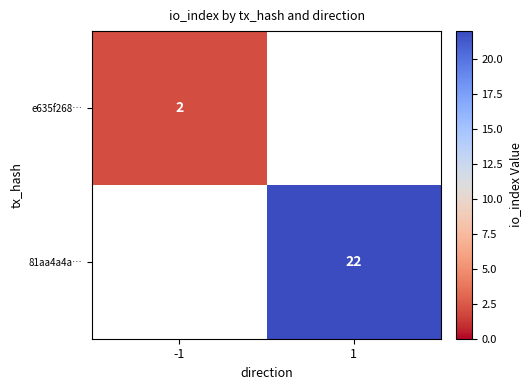

What is the greatest value displayed?

22